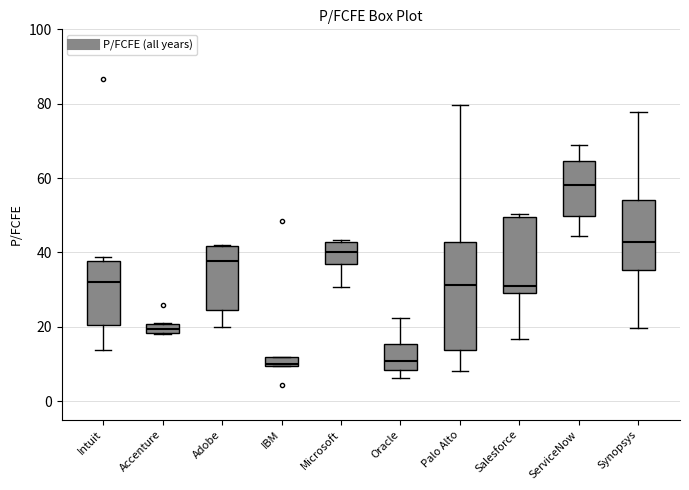

Which box is the tallest, from its lower edge to its upper edge?

Palo Alto